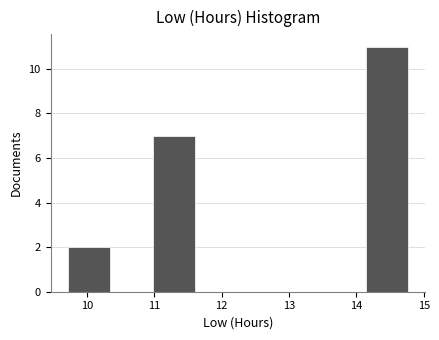

Reading left to right, list every bar in this chart as the range it spans on the x-axis followed by its height. Neither the bar edges nor the heights are printed on the chart, so give them approximately, as read against the axes.

9.7 to 10.3: 2
10.3 to 11.0: 0
11.0 to 11.6: 7
11.6 to 12.2: 0
12.2 to 12.9: 0
12.9 to 13.5: 0
13.5 to 14.1: 0
14.1 to 14.8: 11